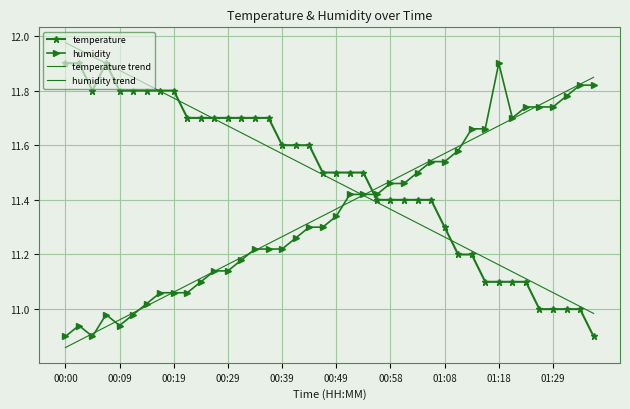

Reading left to right, what are all the values shown in this chart?

temperature: 11.9	11.9	11.8	11.9	11.8	11.8	11.8	11.8	11.8	11.7	11.7	11.7	11.7	11.7	11.7	11.7	11.6	11.6	11.6	11.5	11.5	11.5	11.5	11.4	11.4	11.4	11.4	11.4	11.3	11.2	11.2	11.1	11.1	11.1	11.1	11.0	11.0	11.0	11.0	10.9
humidity: 10.9	10.9	10.9	11.0	10.9	11.0	11.0	11.1	11.1	11.1	11.1	11.1	11.1	11.2	11.2	11.2	11.2	11.3	11.3	11.3	11.3	11.4	11.4	11.4	11.5	11.5	11.5	11.5	11.5	11.6	11.7	11.7	11.9	11.7	11.7	11.7	11.7	11.8	11.8	11.8
temperature trend: 12.0	12.0	11.9	11.9	11.9	11.8	11.8	11.8	11.8	11.7	11.7	11.7	11.7	11.6	11.6	11.6	11.6	11.5	11.5	11.5	11.5	11.4	11.4	11.4	11.4	11.3	11.3	11.3	11.3	11.2	11.2	11.2	11.2	11.1	11.1	11.1	11.1	11.0	11.0	11.0
humidity trend: 10.9	10.9	10.9	10.9	11.0	11.0	11.0	11.0	11.1	11.1	11.1	11.1	11.2	11.2	11.2	11.2	11.3	11.3	11.3	11.3	11.4	11.4	11.4	11.4	11.5	11.5	11.5	11.5	11.6	11.6	11.6	11.6	11.7	11.7	11.7	11.7	11.8	11.8	11.8	11.8